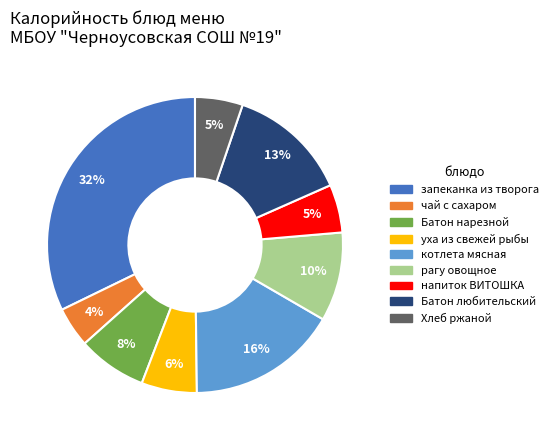

Is there a majority slice in this chart?

No